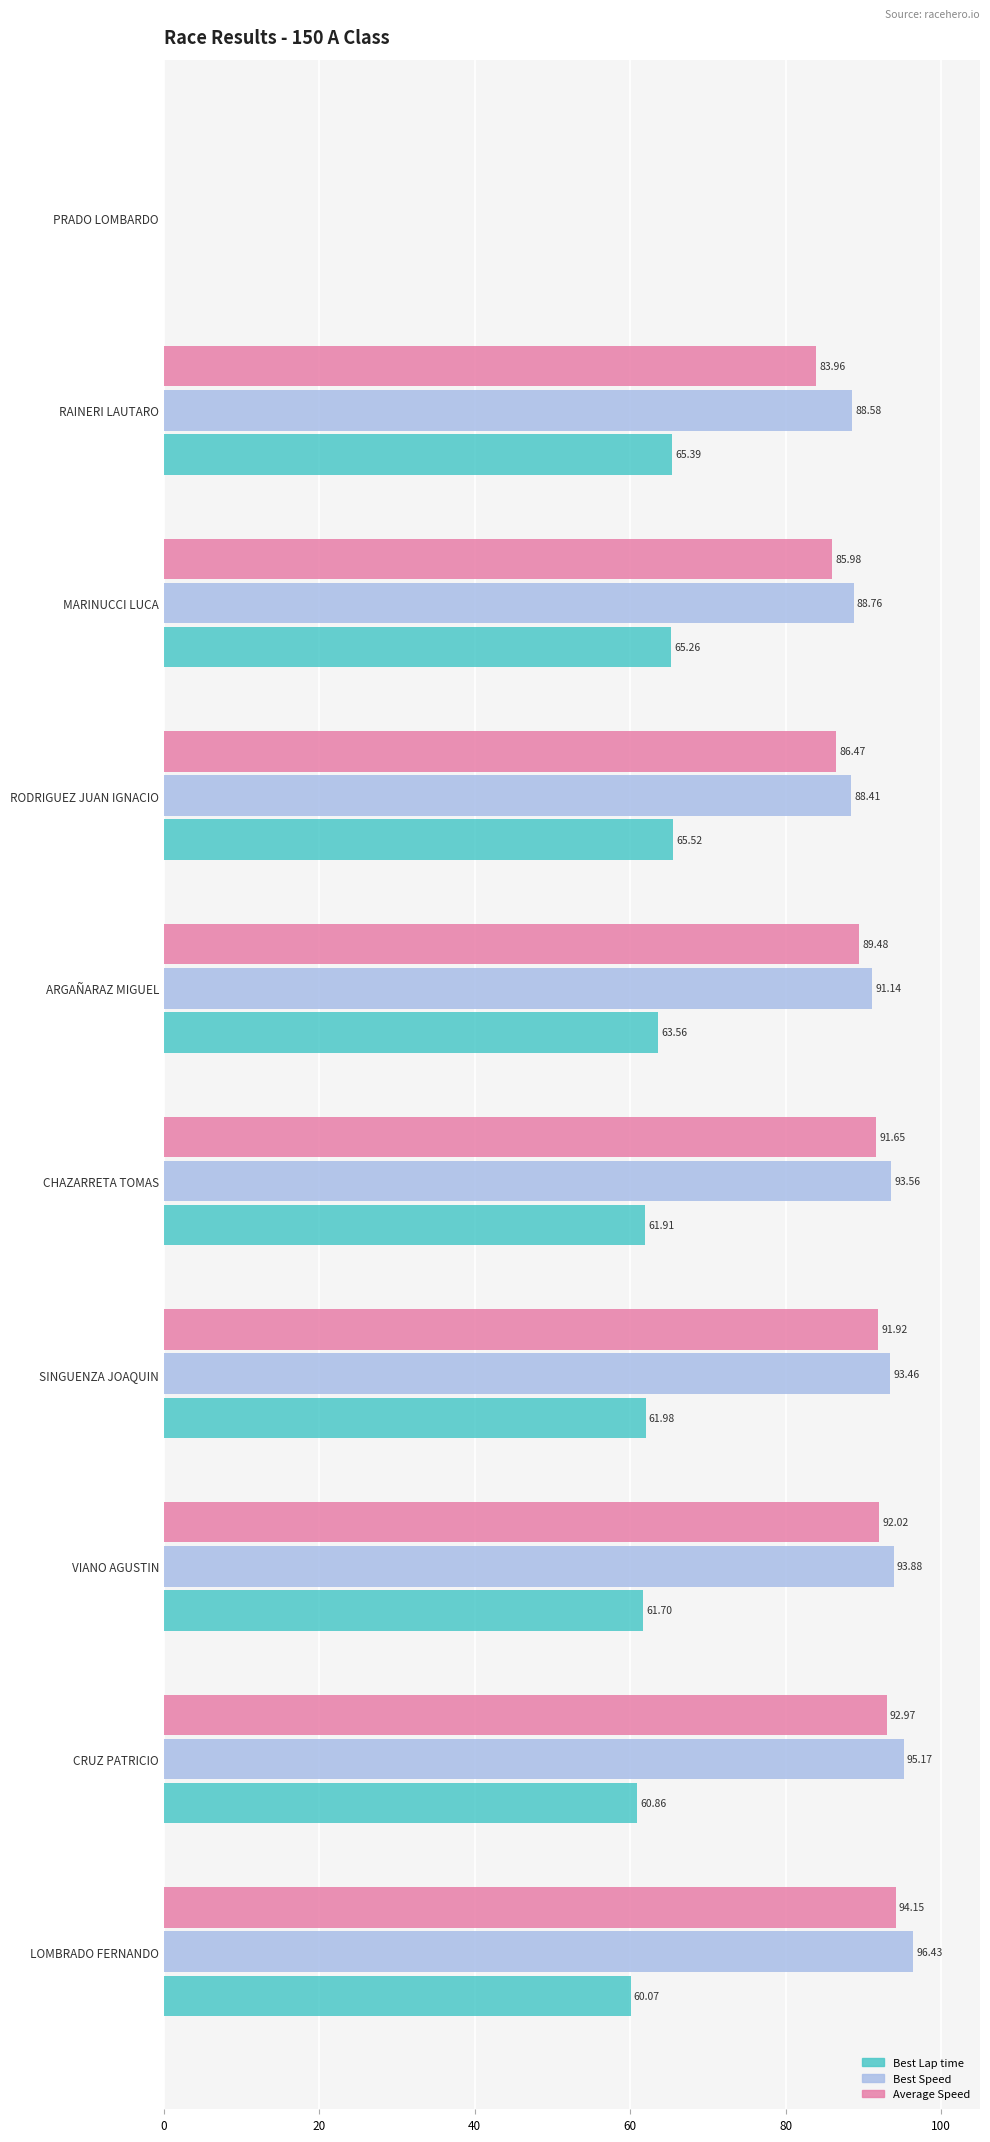

Between LOMBRADO FERNANDO and MARINUCCI LUCA, which series saw the biggest shift?

Average Speed